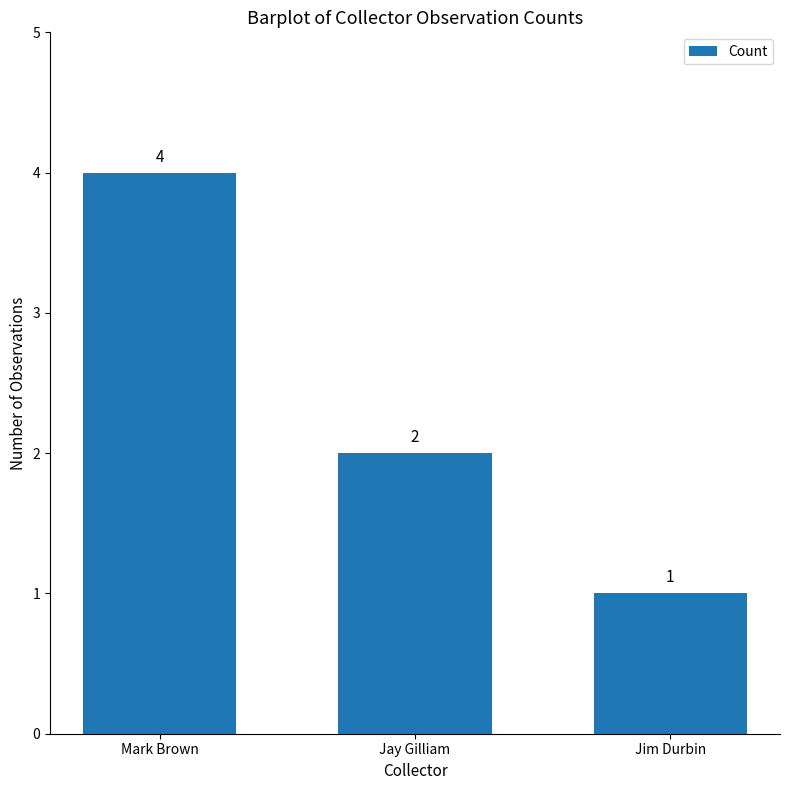

What is the label of the 3rd bar from the right?

Mark Brown